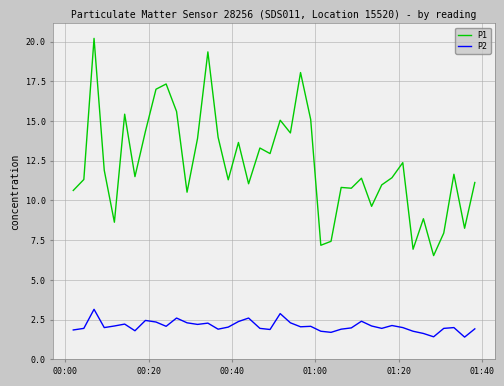

Rank the series by their maximum value, from highest to lowest.

P1, P2